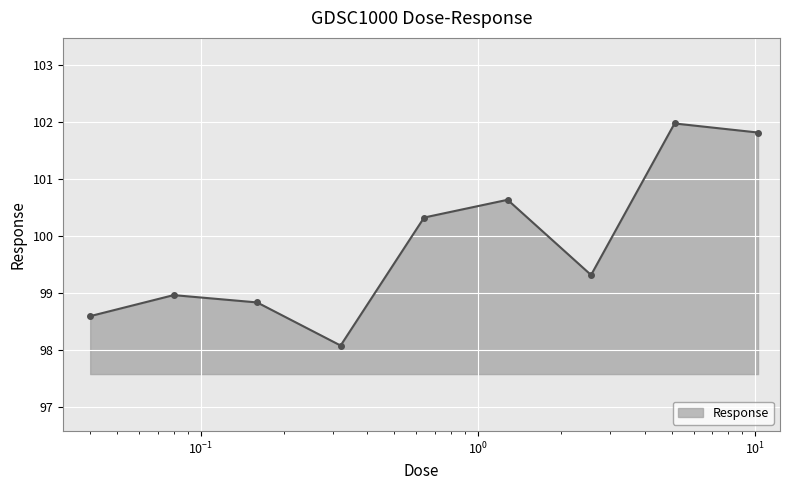

What is the value of the 2nd point from the left?

99.0